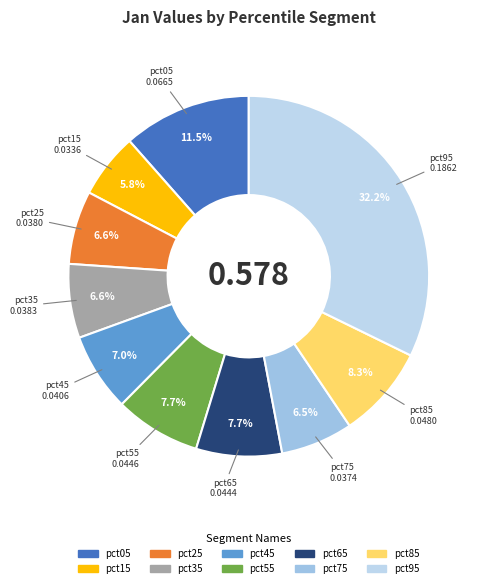

Is there any slice that represents more than half of the pie?

No